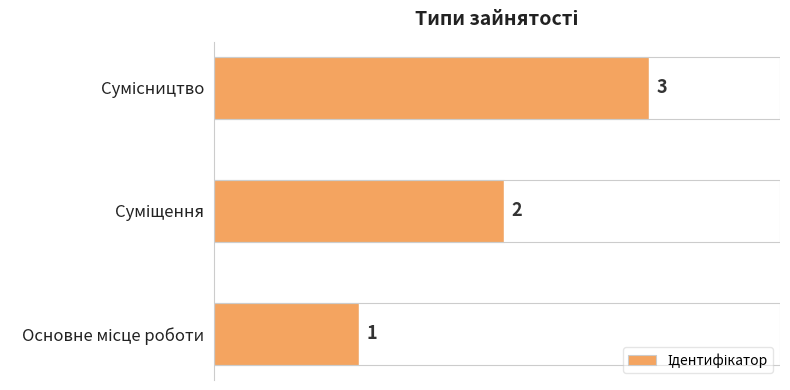

Count the values in the range 1 to 3.

3